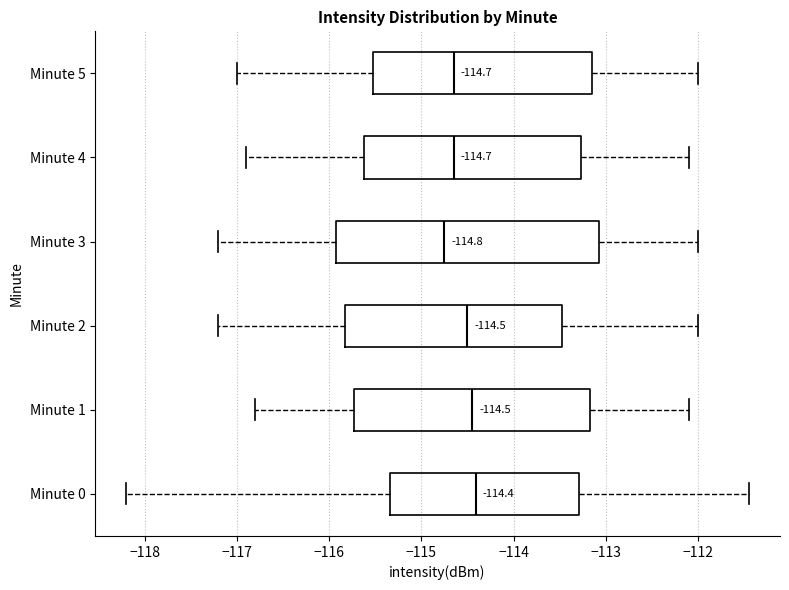

Which box is the widest, from its left edge to its right edge?

Minute 3